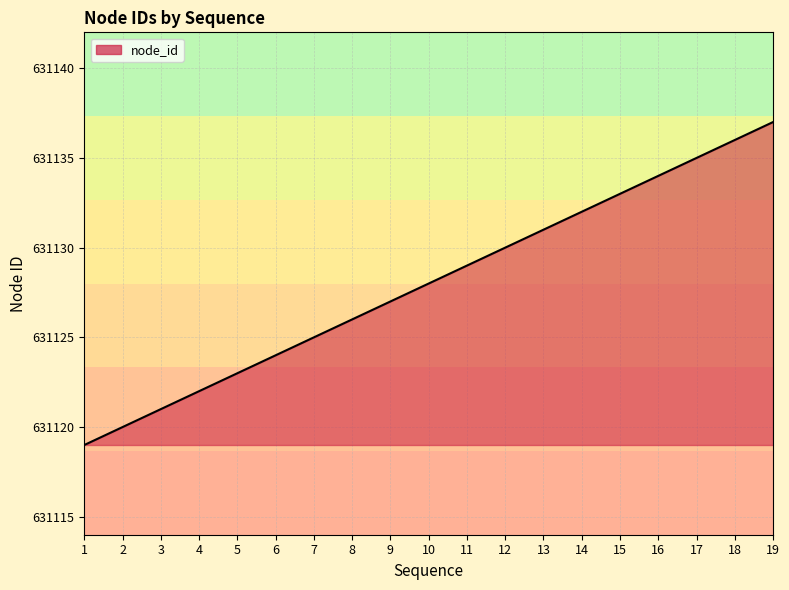

What is the ratio of the value at 12 to the value at 9?

1.0